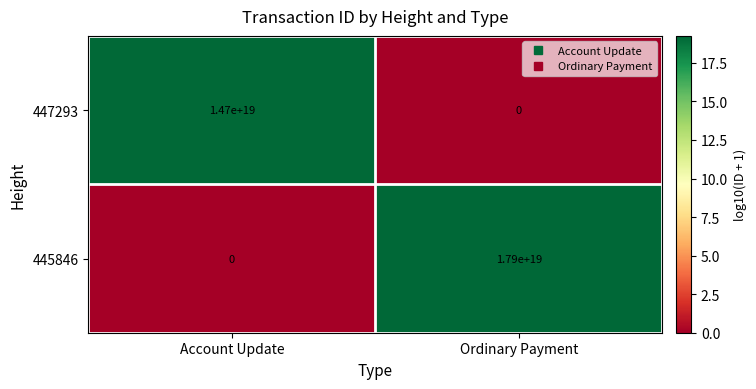

The 445846 series shows -11779839059770984448 at Account Update. True or false?

False